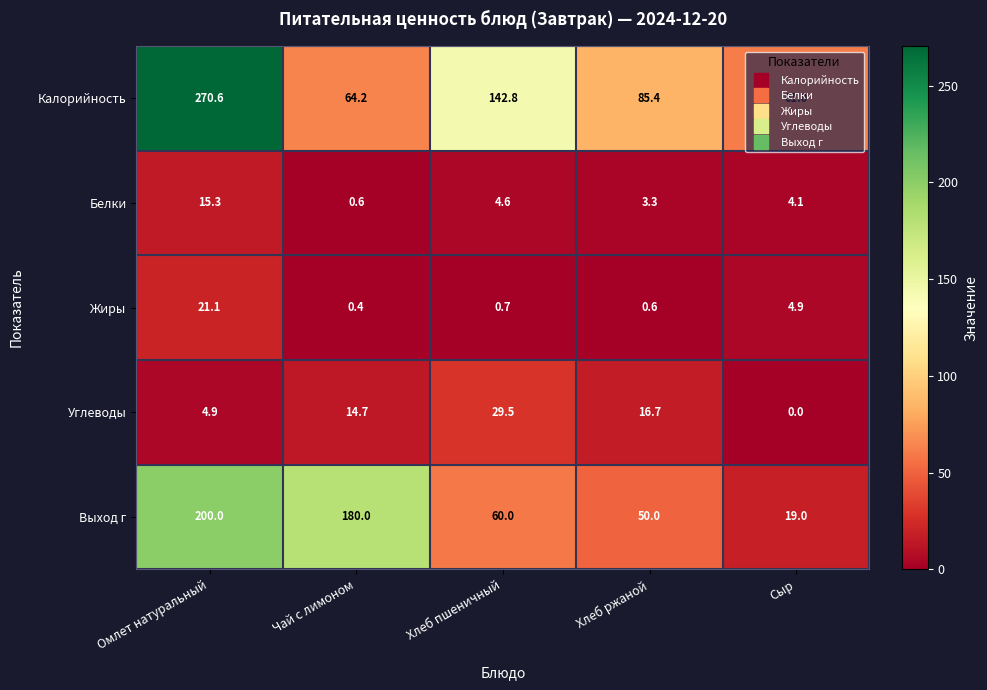

What is the average value of the Калорийность series?

124.8